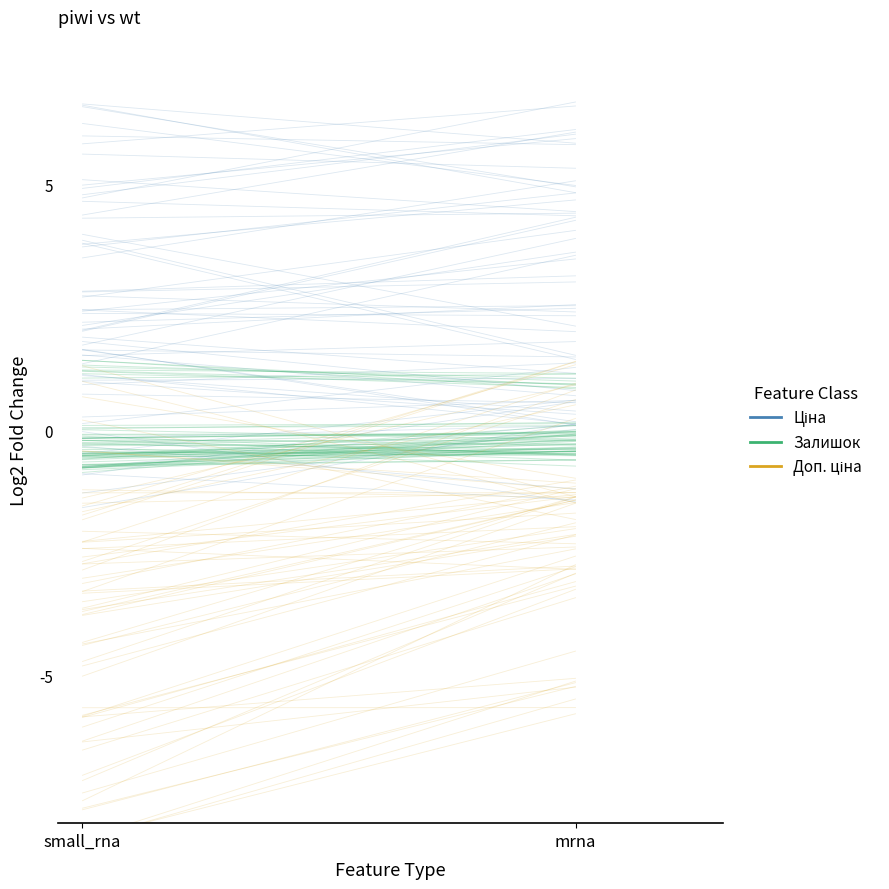

What position from the right is mrna?

1